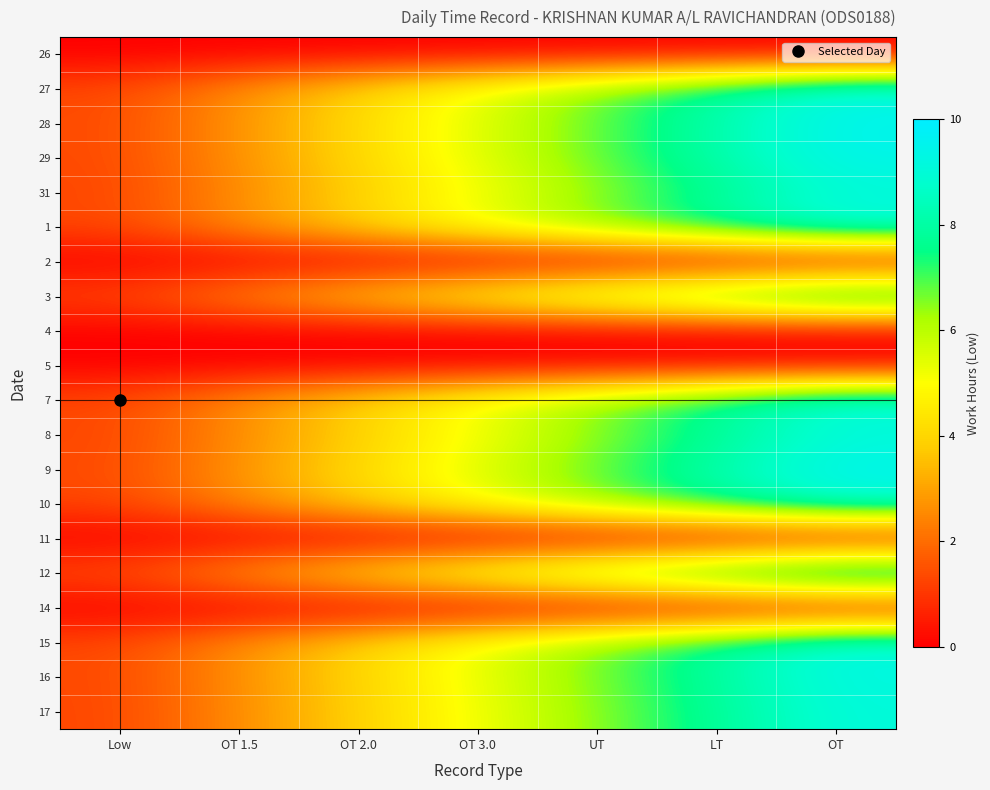

At how many categories does at least one series exceed 3?

5